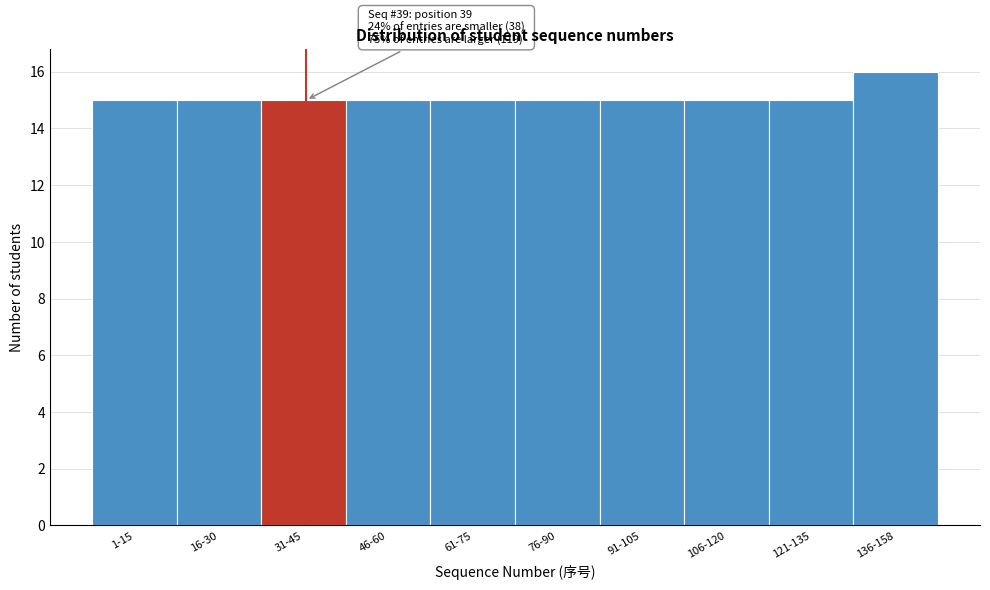

Reading left to right, transcribe all the data shown in this chart.

15	15	15	15	15	15	15	15	15	16